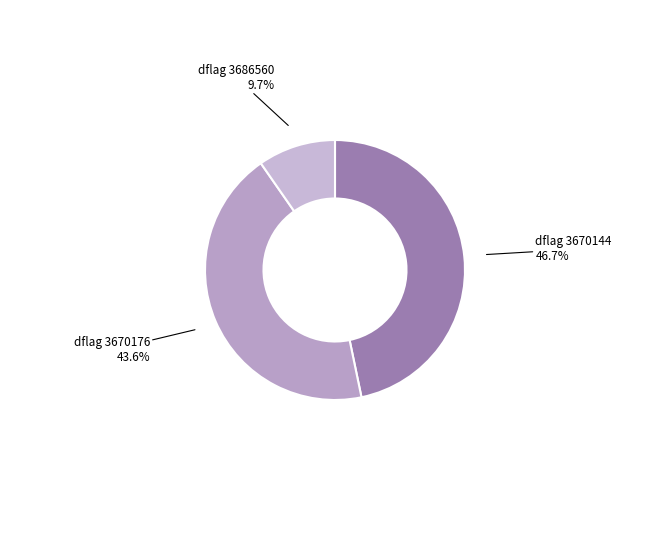

How many segments does this pie chart have?

3